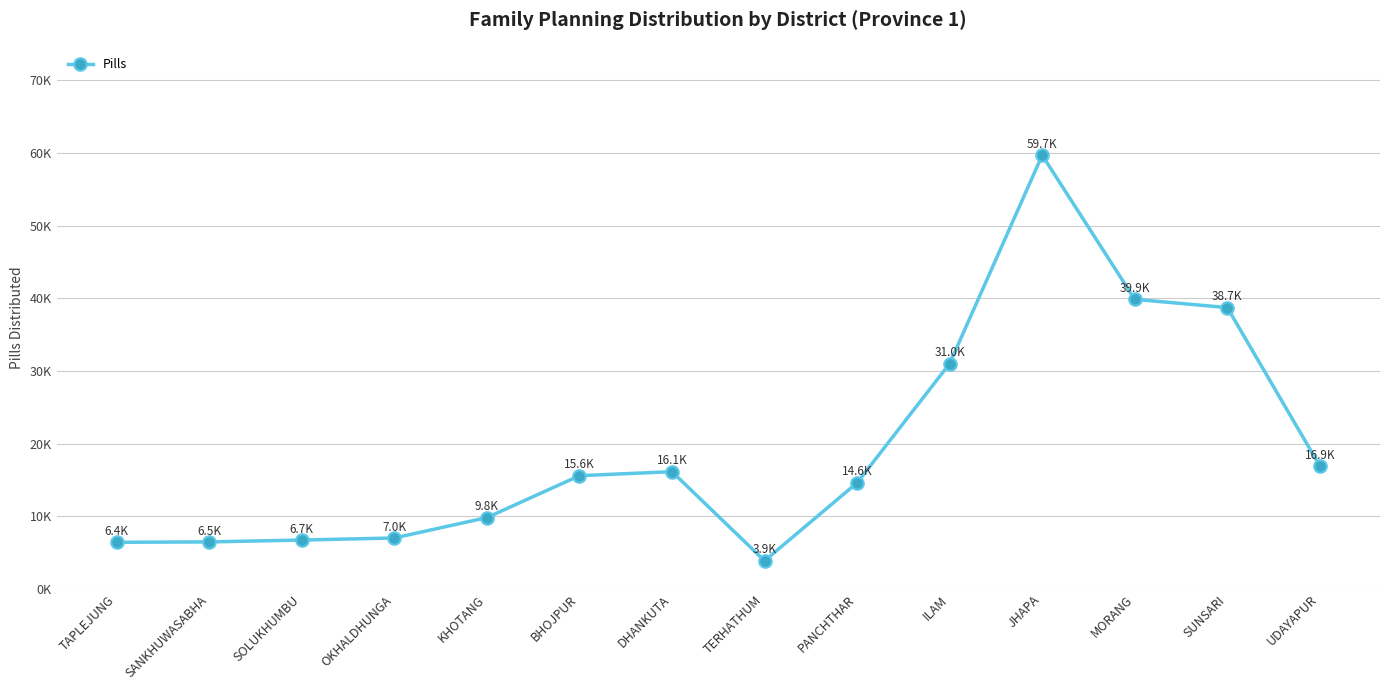

What is the approximate value at ILAM, to the nearest 50?

31000